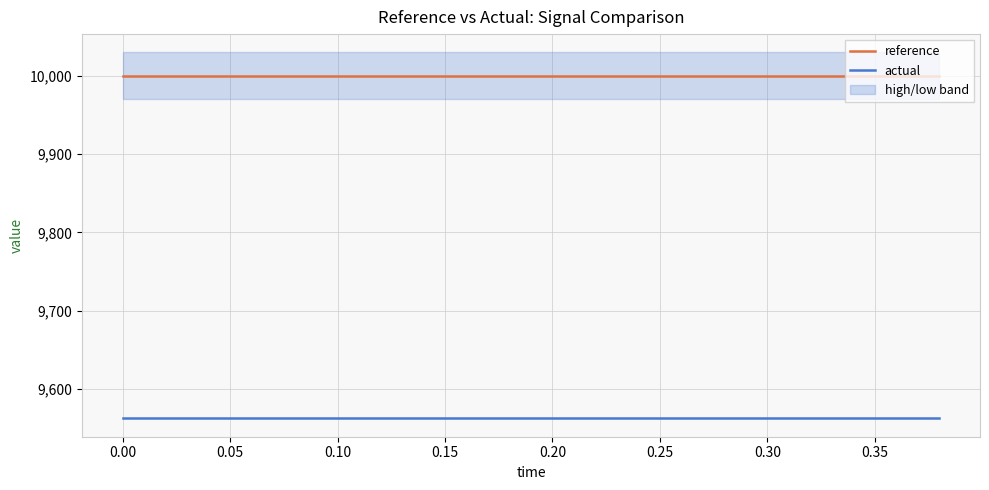

How many data points does each series have?

20